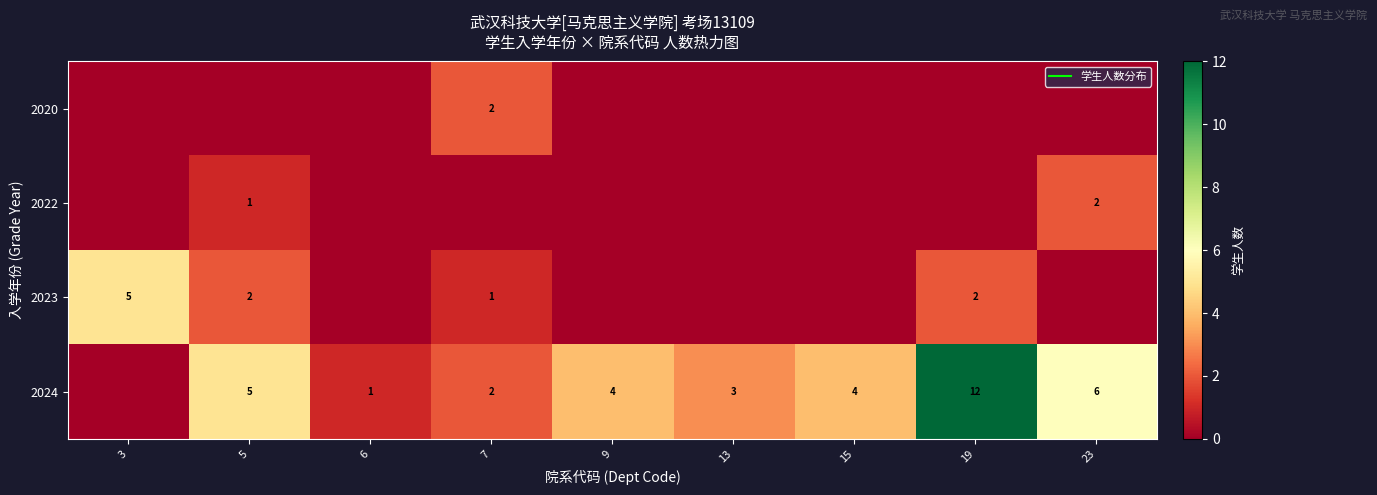

True or false: 2024 has a value of 0 at 3.

True